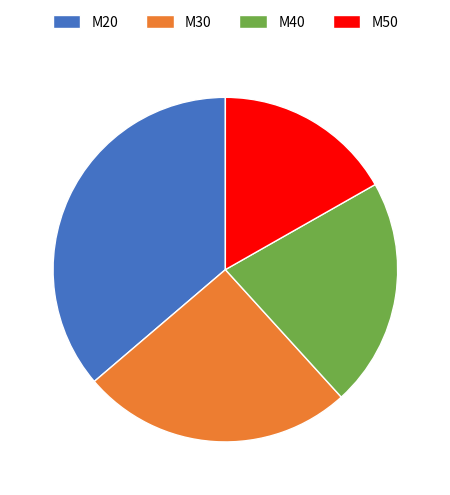

Approximately how many times larger is the value at M50 compared to M20?

0.5